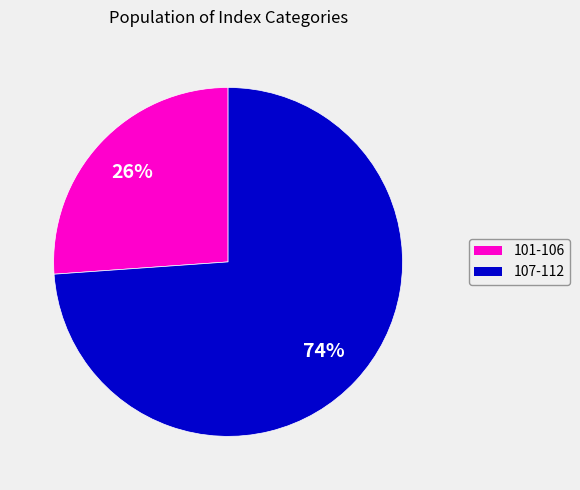

Is there a majority slice in this chart?

Yes